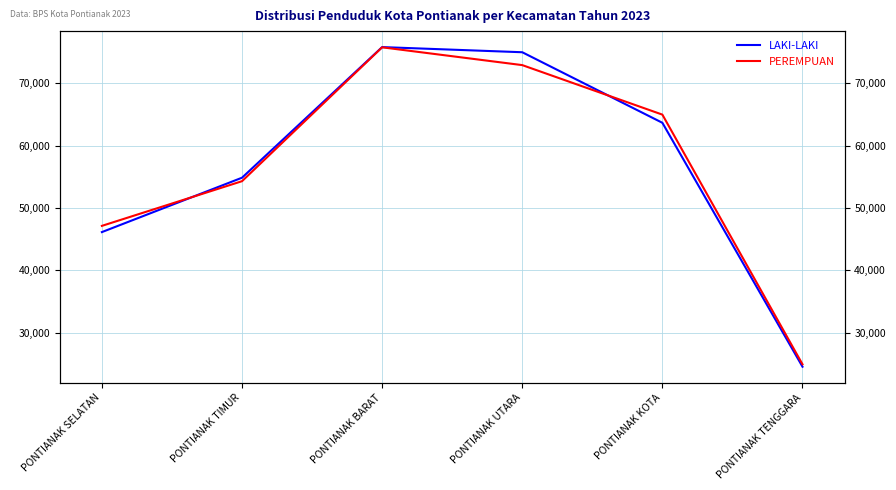

What are all the series names shown in the legend?

LAKI-LAKI, PEREMPUAN